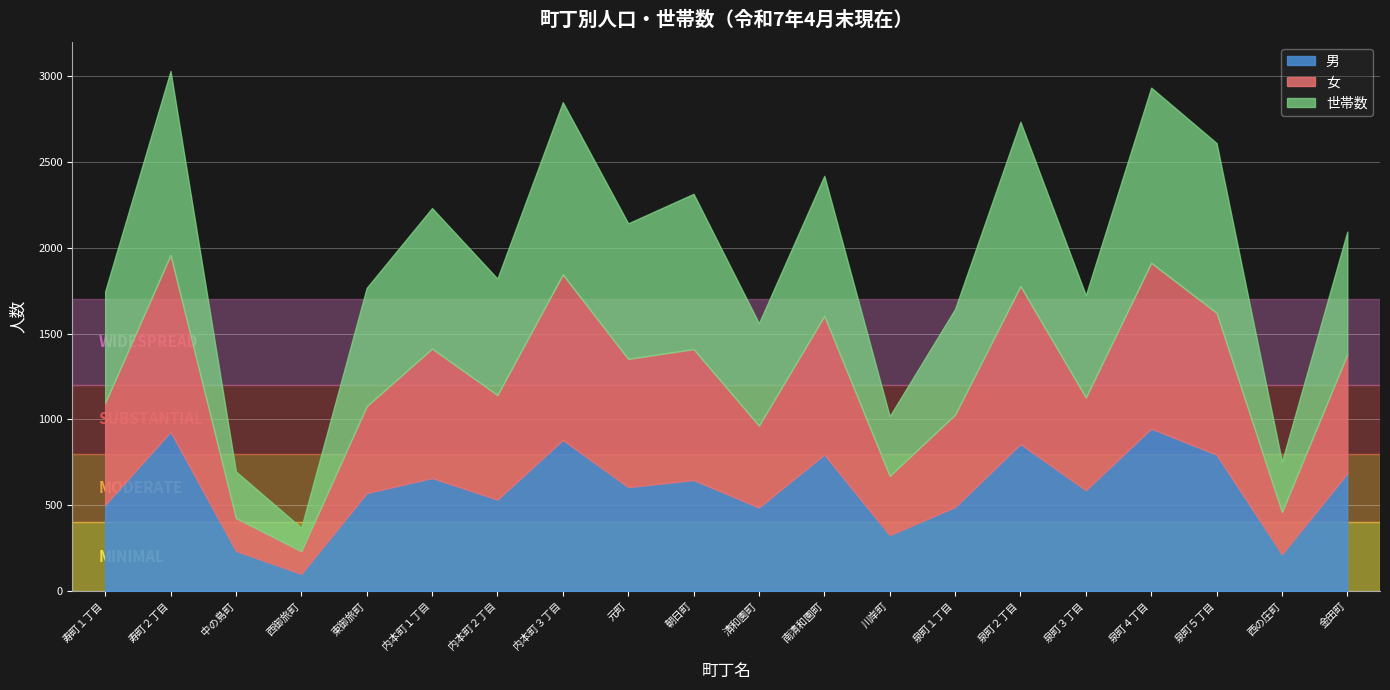

What is the difference between the highest and lowest values at 金田町?

28